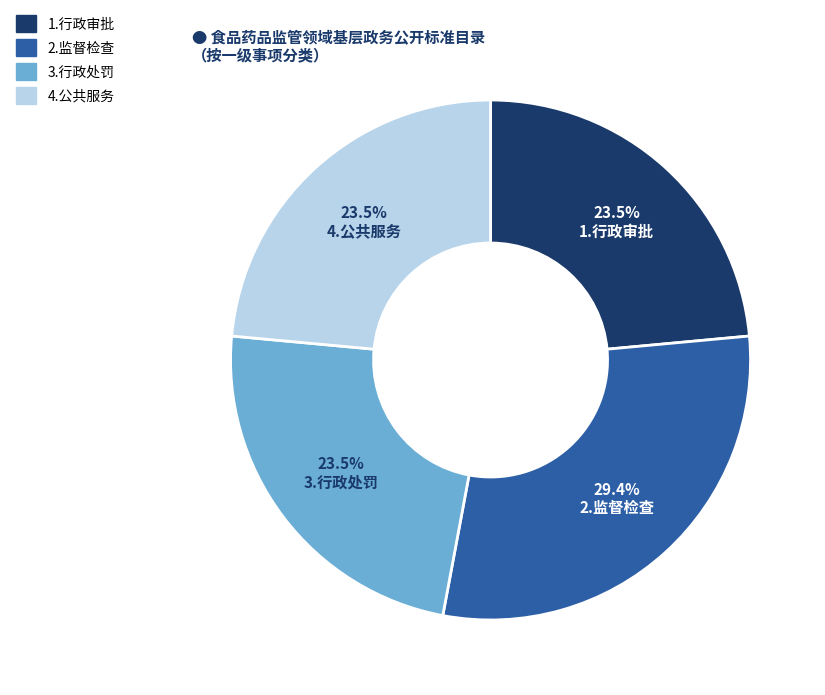

How many slices are in this pie chart?

4